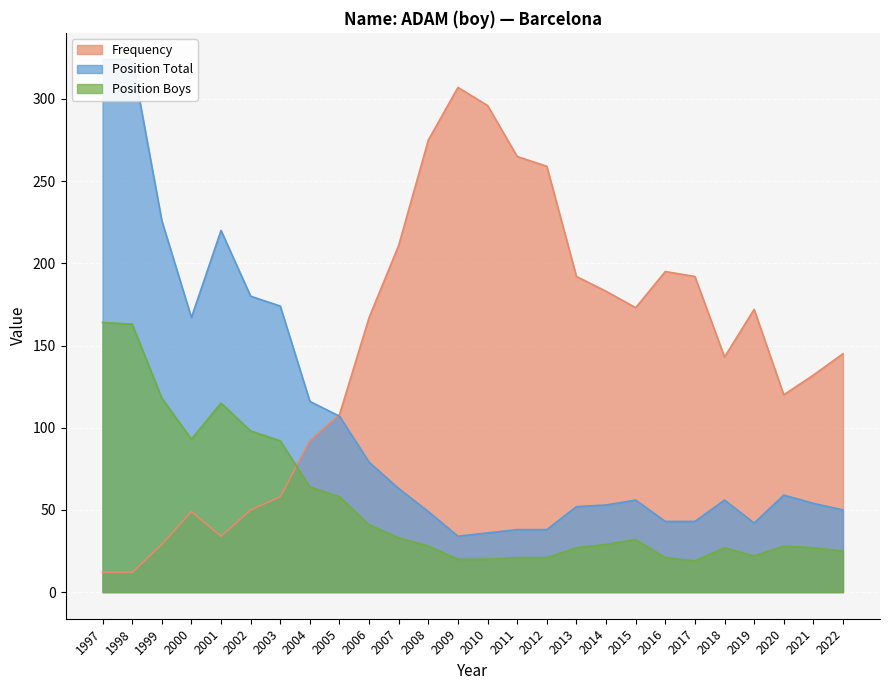

What is the total value across all series at 1997?

500